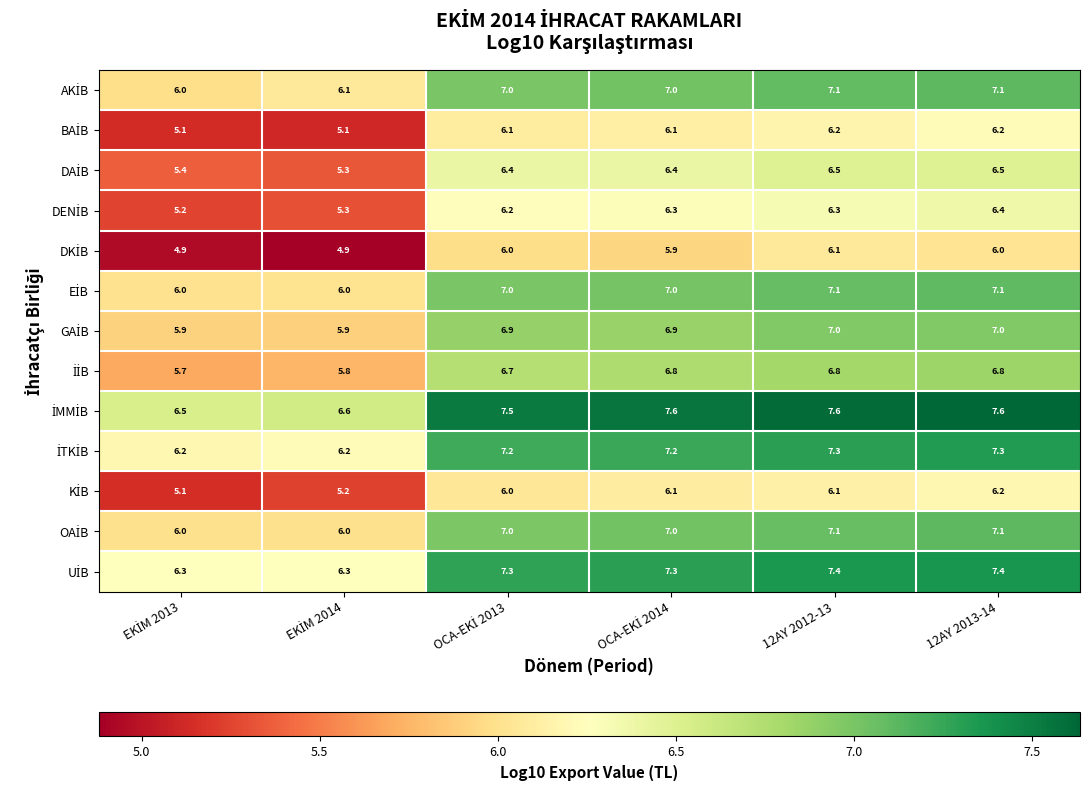

What is the spread (max minus min) of values at 12AY 2013-14?

1.6